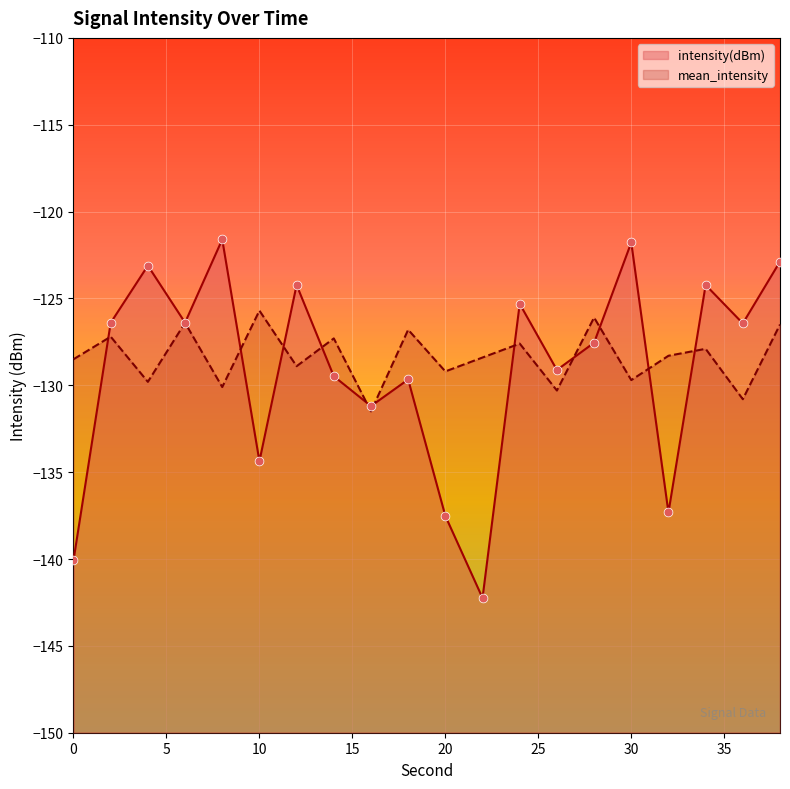

Is the value of intensity(dBm) at 8 greater than the value of mean_intensity at 2?

Yes